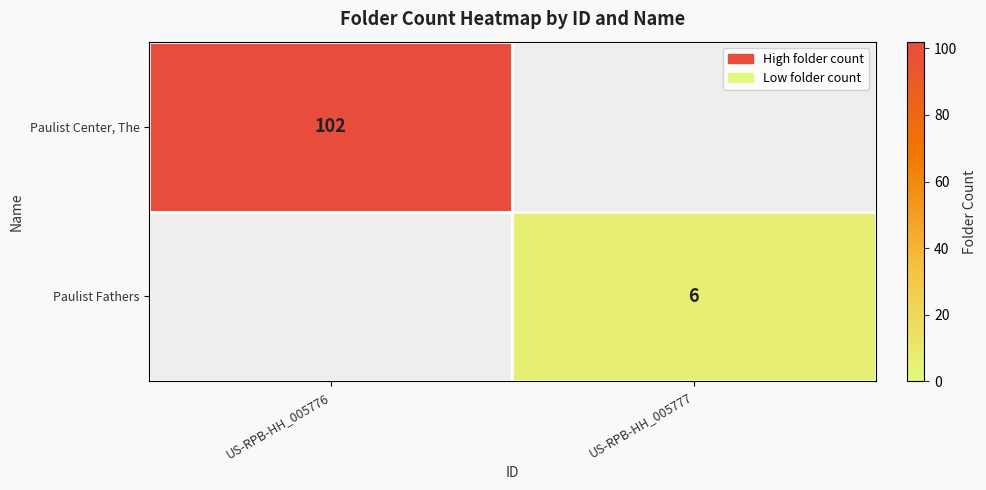

The Paulist Fathers series shows 10 at US-RPB-HH_005777. True or false?

False